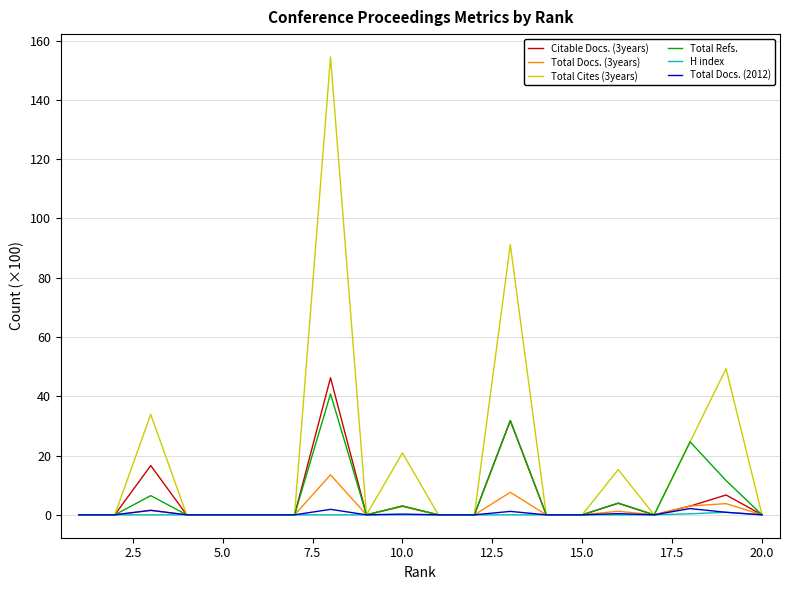

What is the difference between the second highest and minimum values in the Total Docs. (3years) series?

7.6